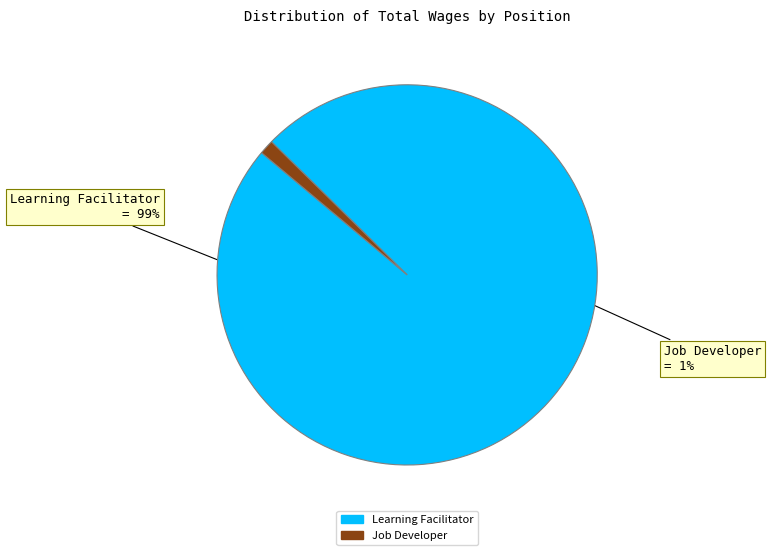

To the nearest percent, what is the difference between the largest and smallest slice percentages?

98%